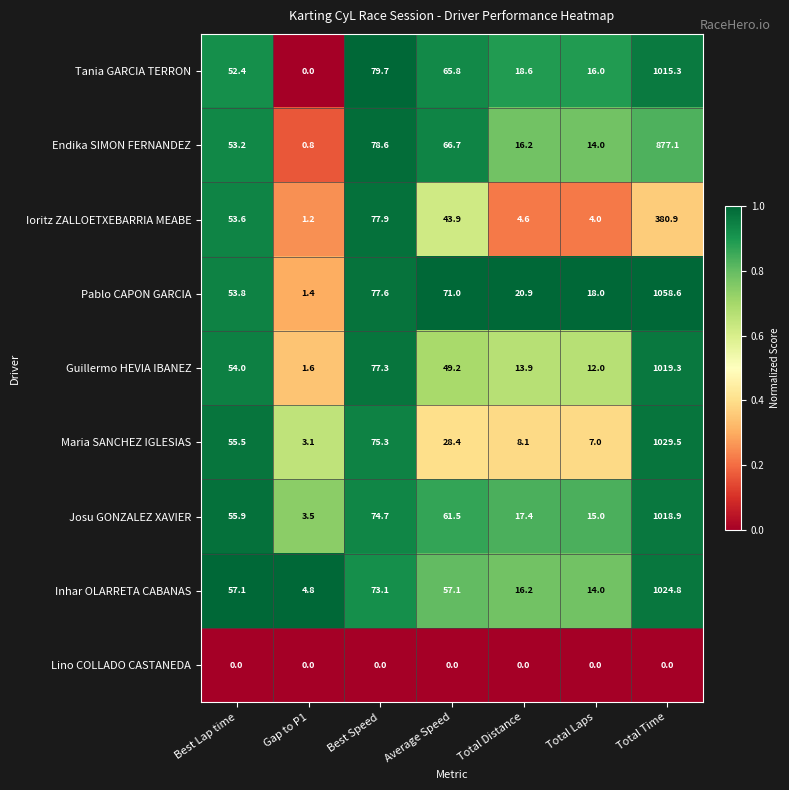

Which series changed the most between Total Laps and Total Time?

Pablo CAPON GARCIA